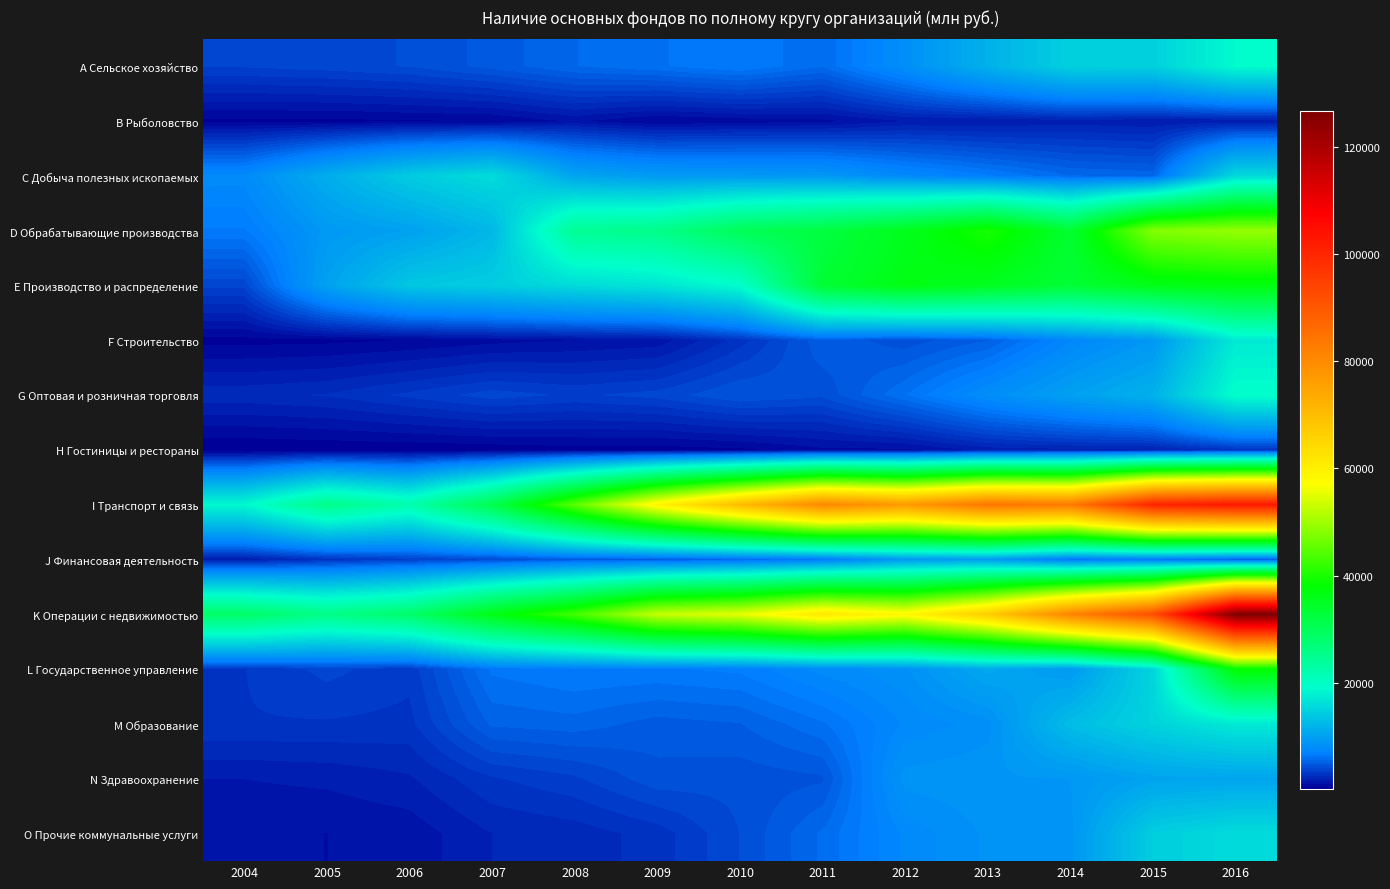

Which series changed the most between 2012 and 2014?

K Операции с недвижимостью